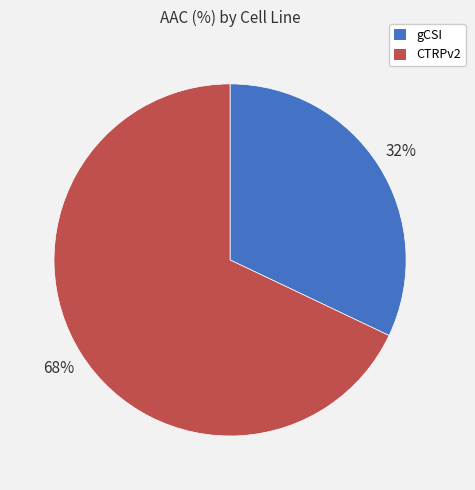

Rank the categories by value from lowest to highest.

gCSI, CTRPv2